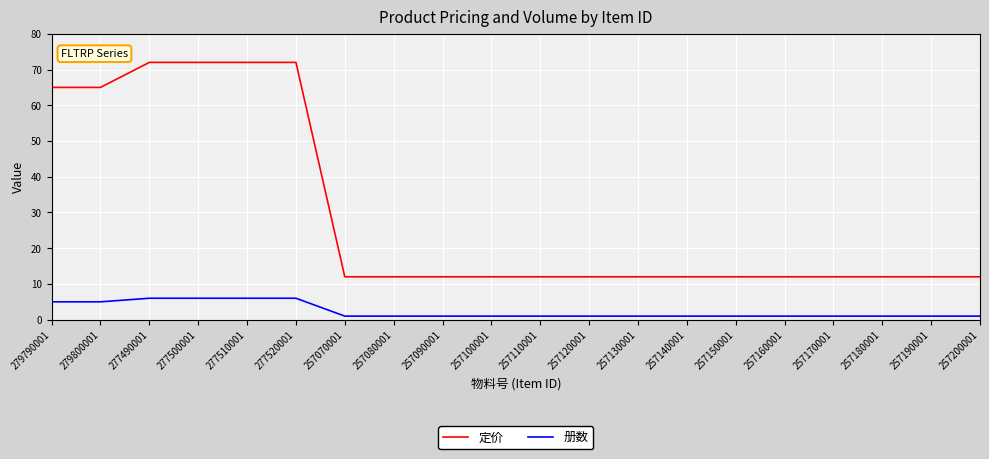

Read the 册数 value at 257140001.

1